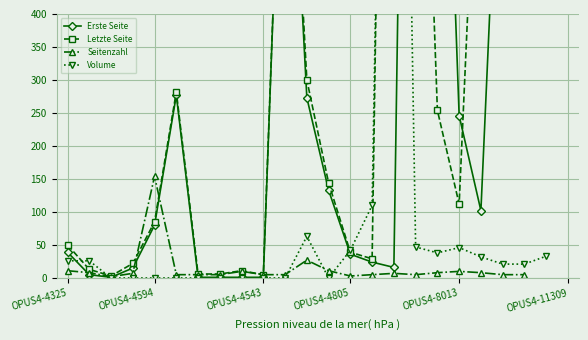

What is the total value across all series at 15?

4216.0